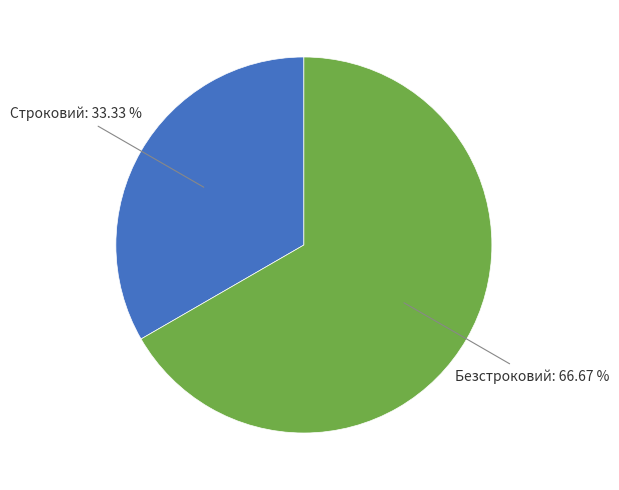

To the nearest percent, what is the difference between the Строковий and Безстроковий slice percentages?

33%